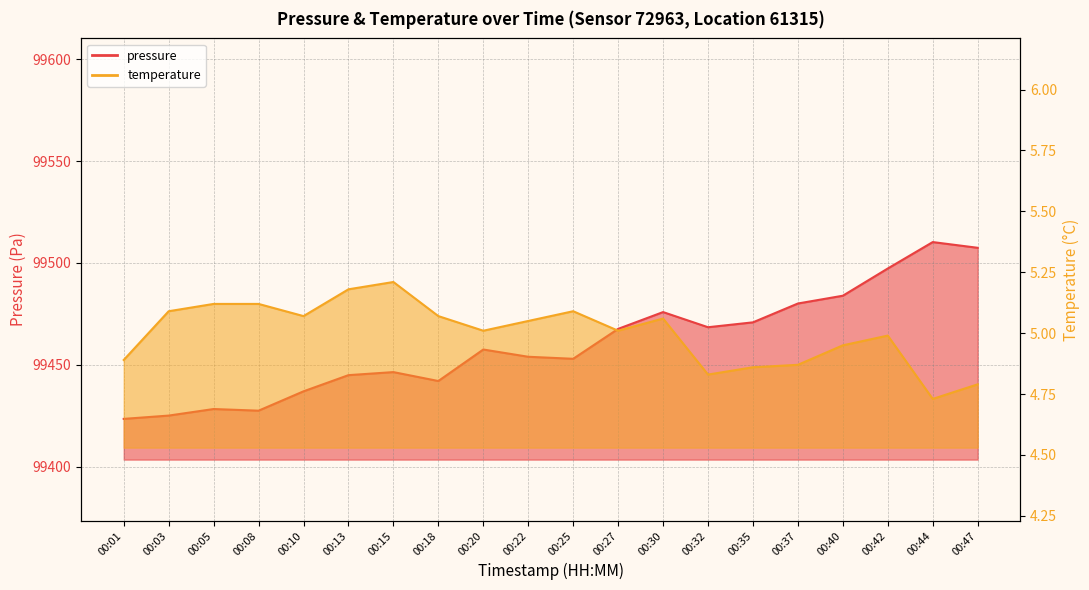

List the labels in order of temperature value, largest first.

00:15, 00:13, 00:05, 00:08, 00:03, 00:25, 00:10, 00:18, 00:30, 00:22, 00:20, 00:27, 00:42, 00:40, 00:01, 00:37, 00:35, 00:32, 00:47, 00:44